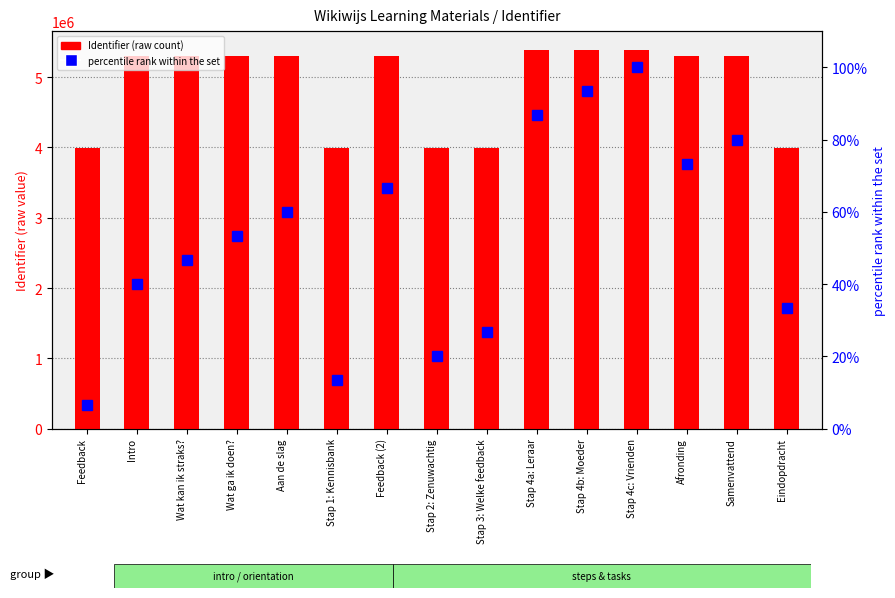

At which category is the sum across all series the highest?

Stap 4c: Vrienden